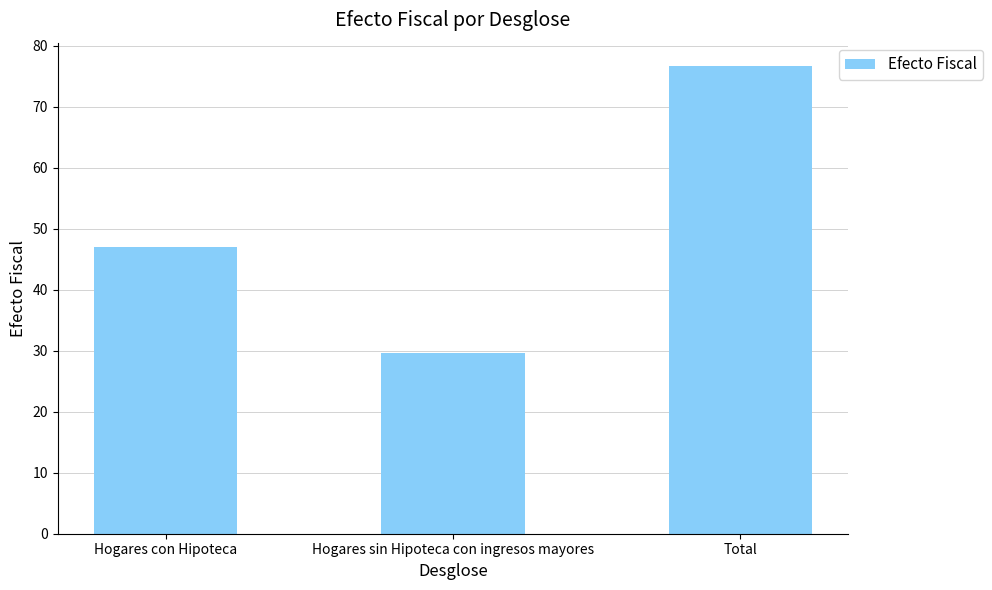

Which category has the highest value across all series?

Total